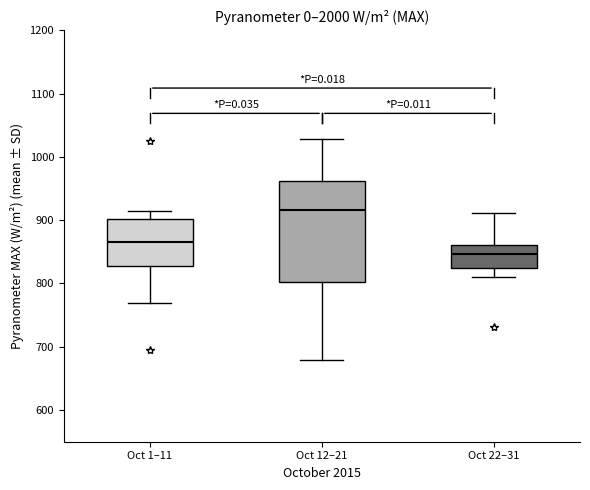

Comparing the boxes themselves (not the whiskers), which one is the tallest?

Oct 12–21